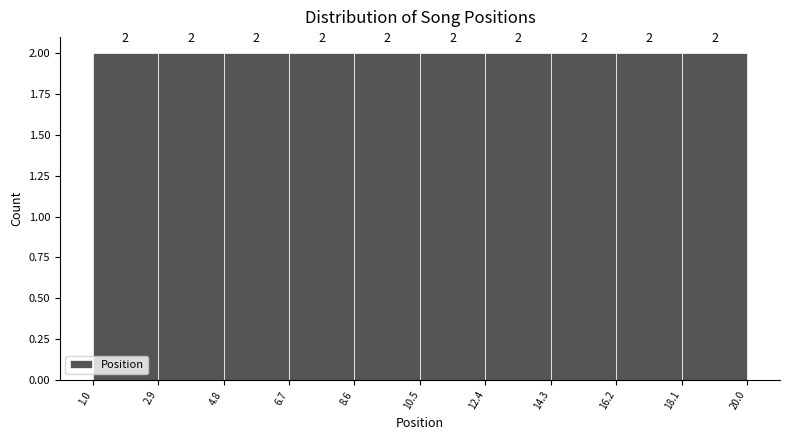

Reading left to right, transcribe this chart: for each bar, give the range it covers on the x-axis and its height.

1.0 to 2.9: 2
2.9 to 4.8: 2
4.8 to 6.7: 2
6.7 to 8.6: 2
8.6 to 10.5: 2
10.5 to 12.4: 2
12.4 to 14.3: 2
14.3 to 16.2: 2
16.2 to 18.1: 2
18.1 to 20.0: 2